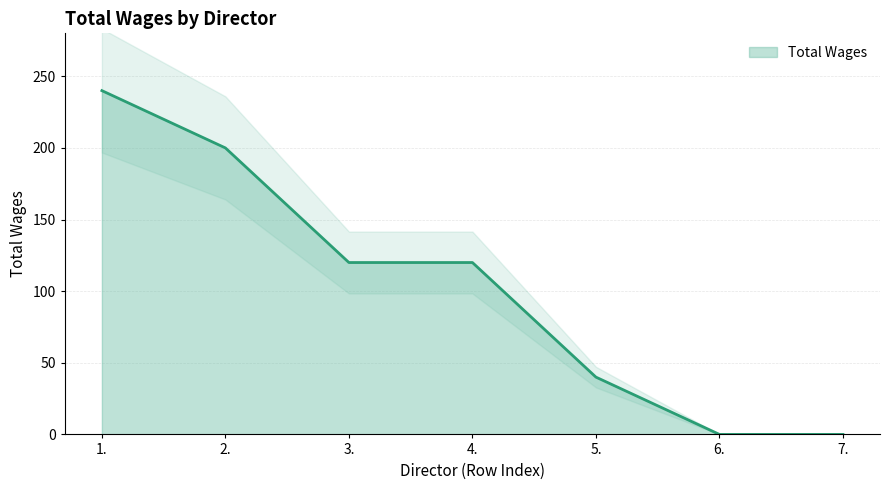

Reading right to left, list all the values displayed in this chart.

0	0	40	120	120	200	240